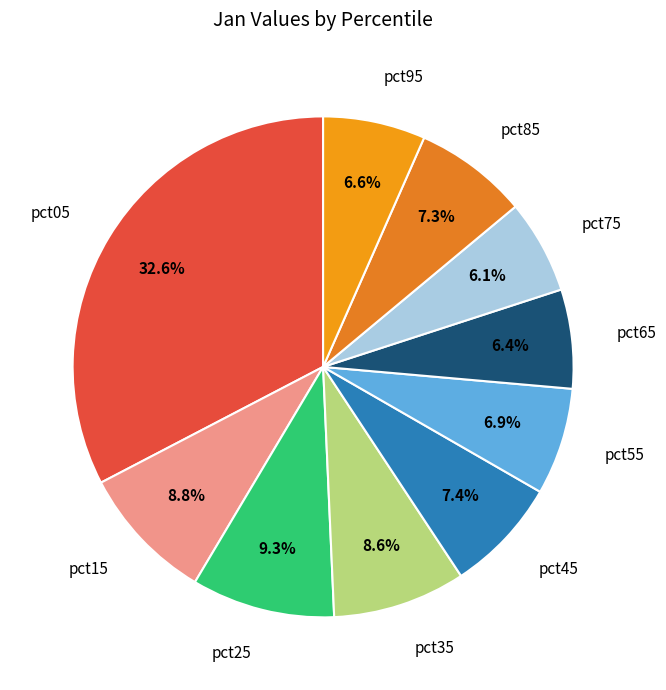

What is the total percentage of pct05 and pct75?

38.7%